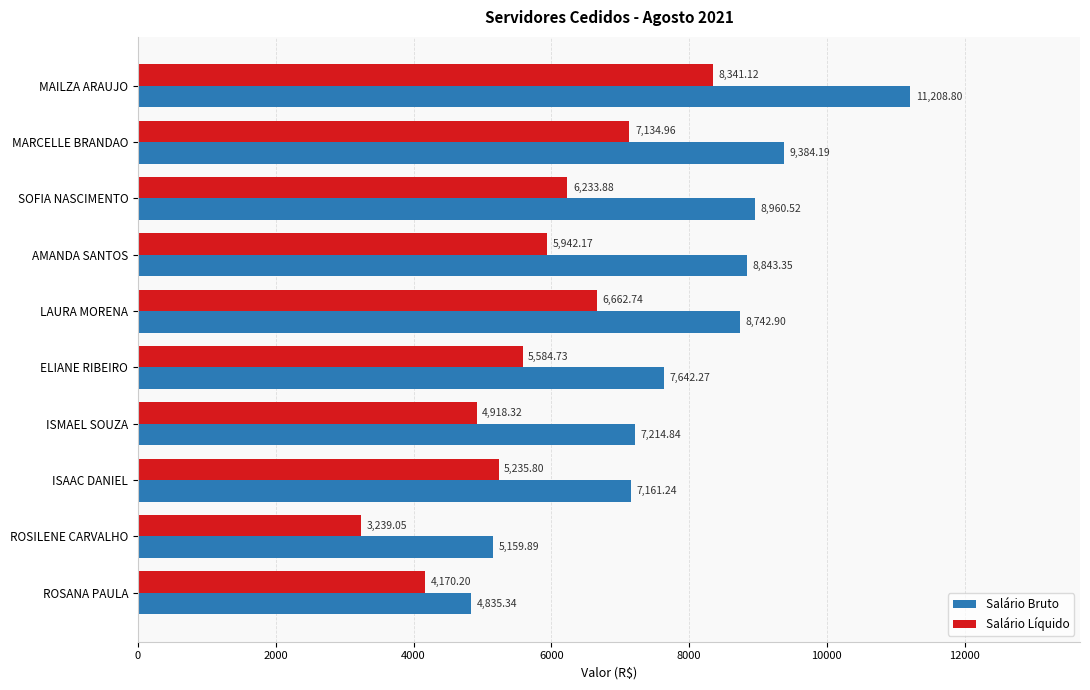

At which category is the sum across all series the highest?

MAILZA ARAUJO